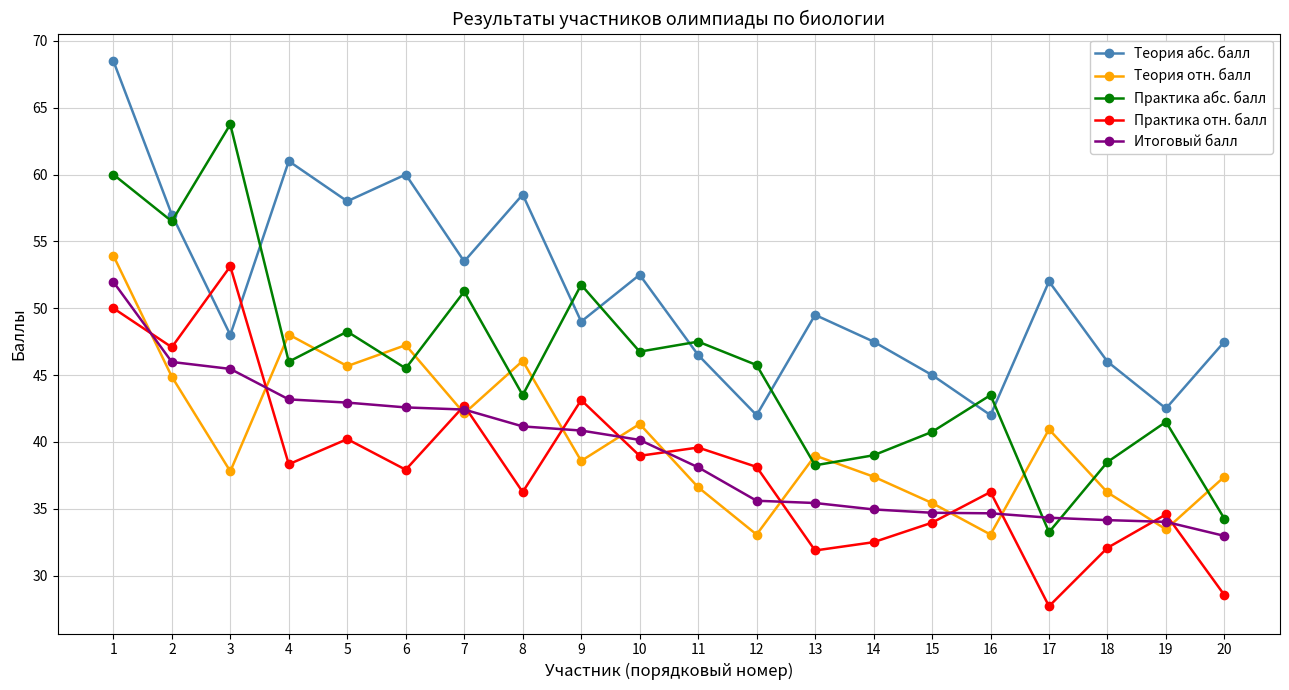

Does the chart display data point markers on the line(s)?

Yes